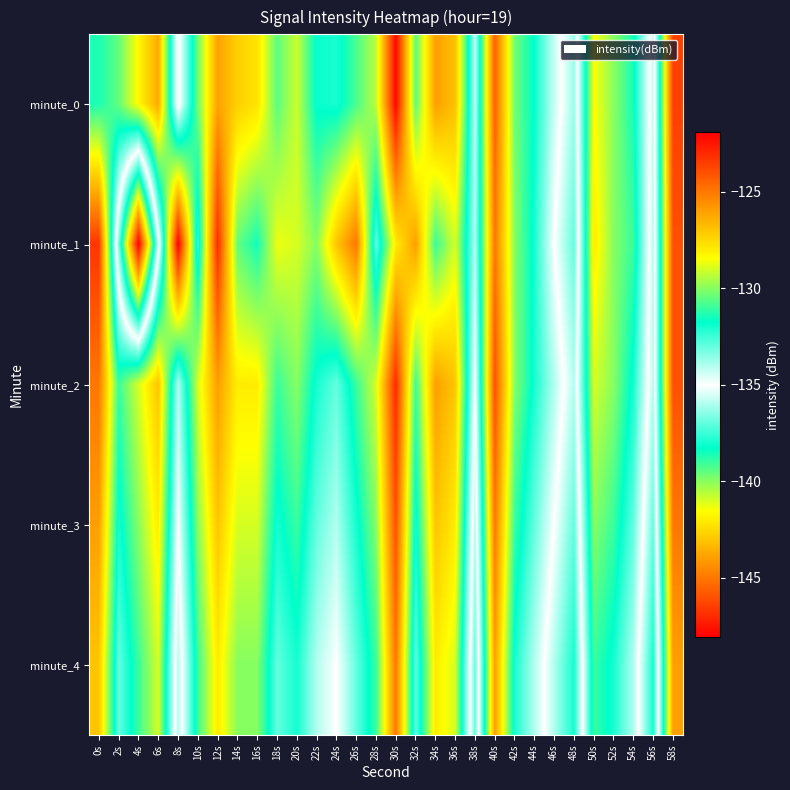

What is the spread (max minus min) of values at 30s?

5.9